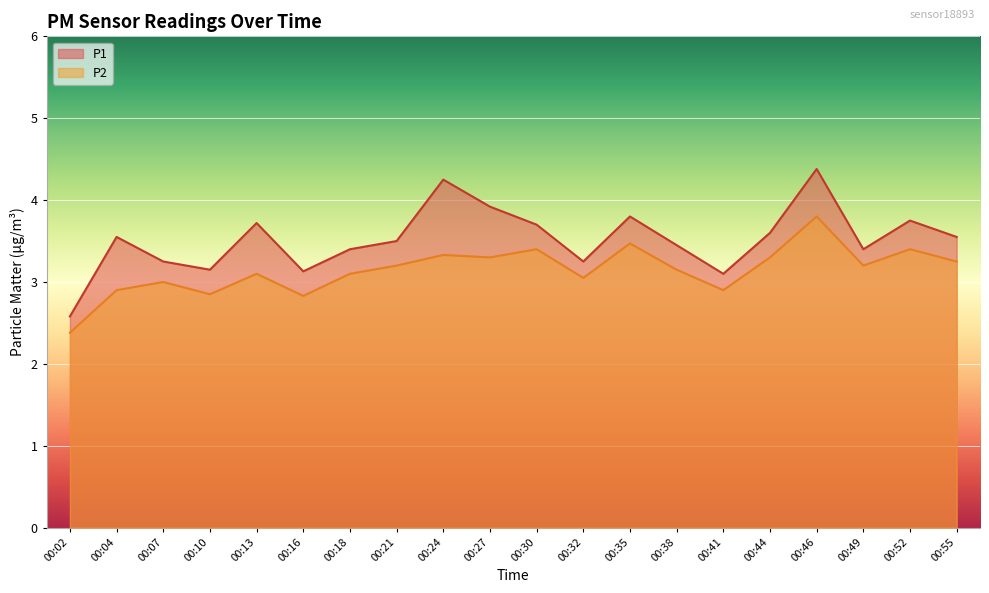

Rank the categories by P1 value from highest to lowest.

00:46, 00:24, 00:27, 00:35, 00:52, 00:13, 00:30, 00:44, 00:04, 00:55, 00:21, 00:38, 00:18, 00:49, 00:07, 00:32, 00:10, 00:16, 00:41, 00:02